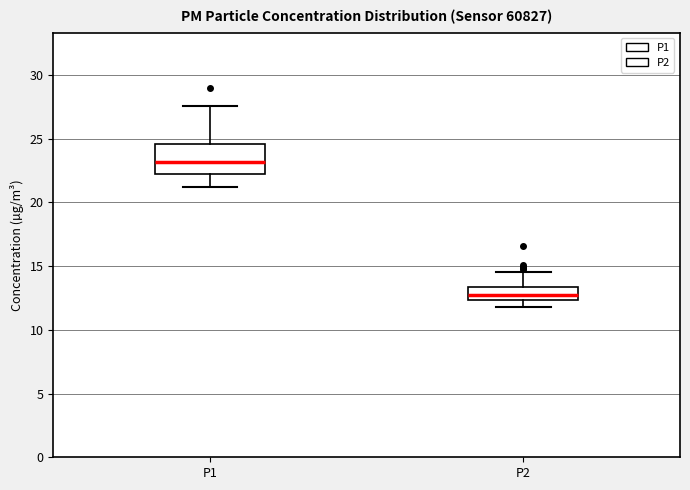

Comparing the boxes themselves (not the whiskers), which one is the tallest?

P1